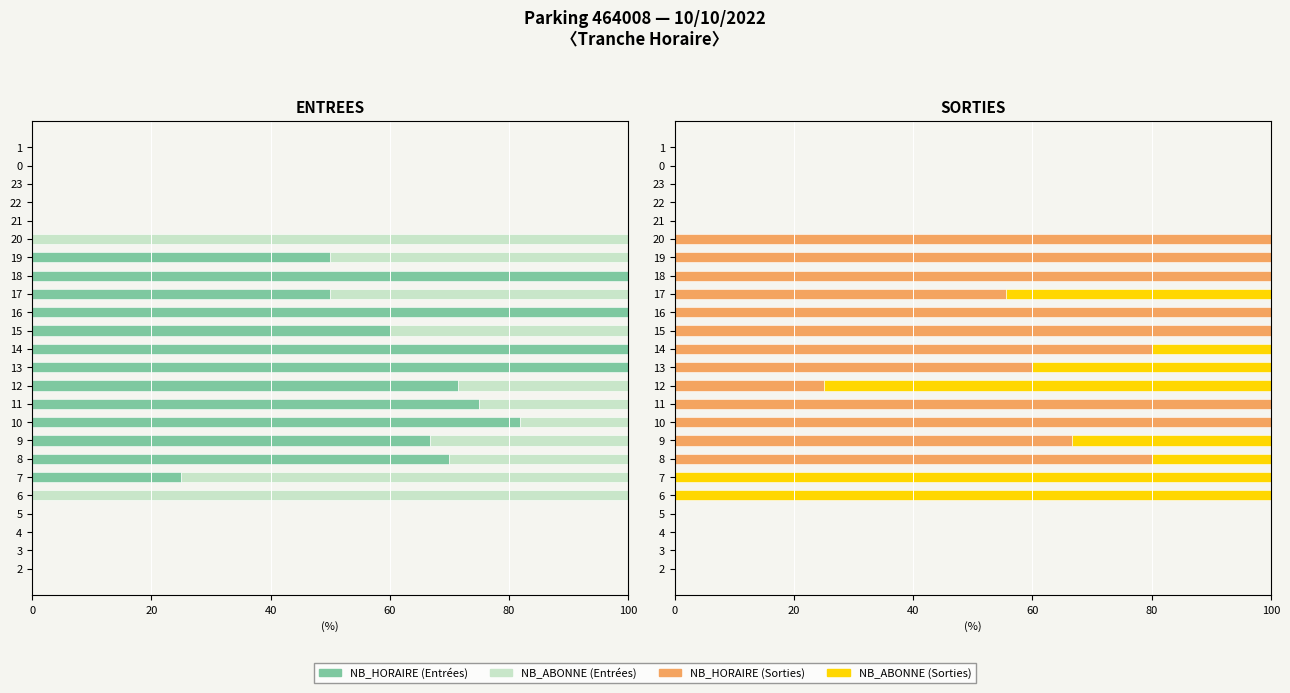

List the series in order of their peak value, lowest first.

ENTREES NB_HORAIRE, ENTREES NB_ABONNE, SORTIES NB_HORAIRE, SORTIES NB_ABONNE